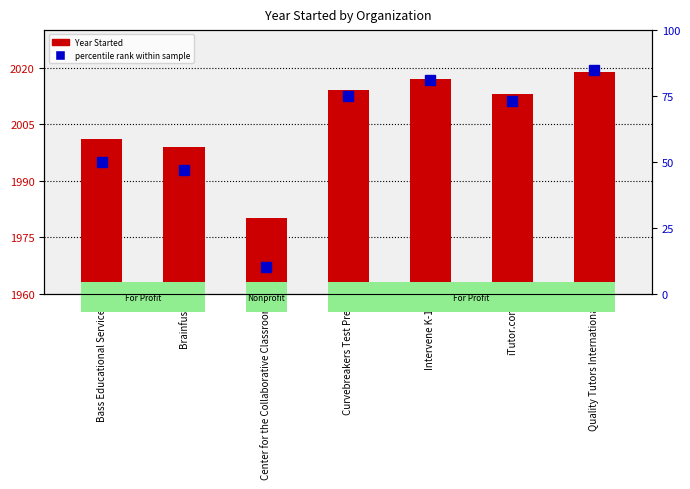

The percentile rank within sample series shows 18 at Quality Tutors International. True or false?

False